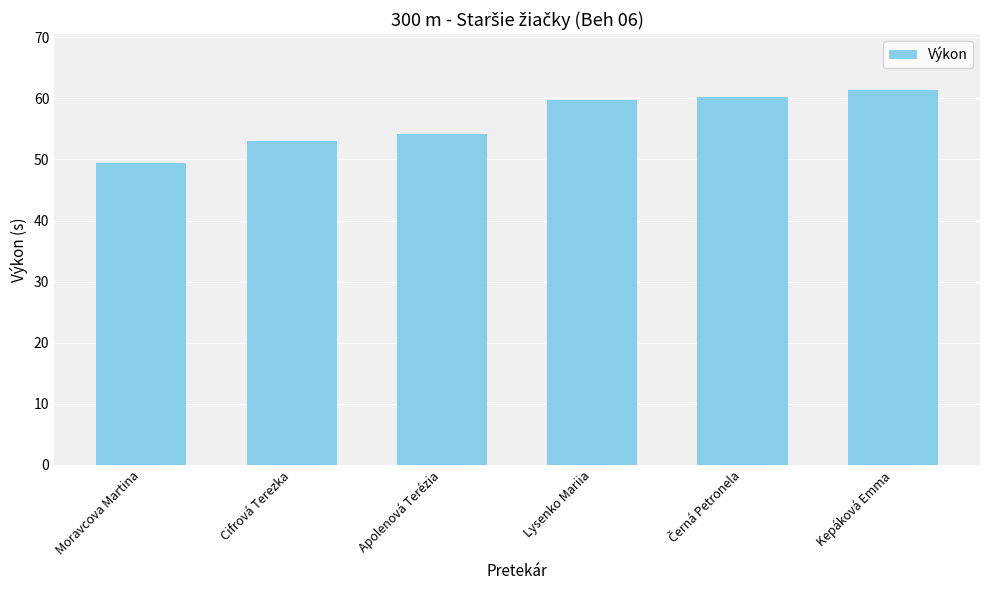

What is the value of the 1st bar from the left?

49.5